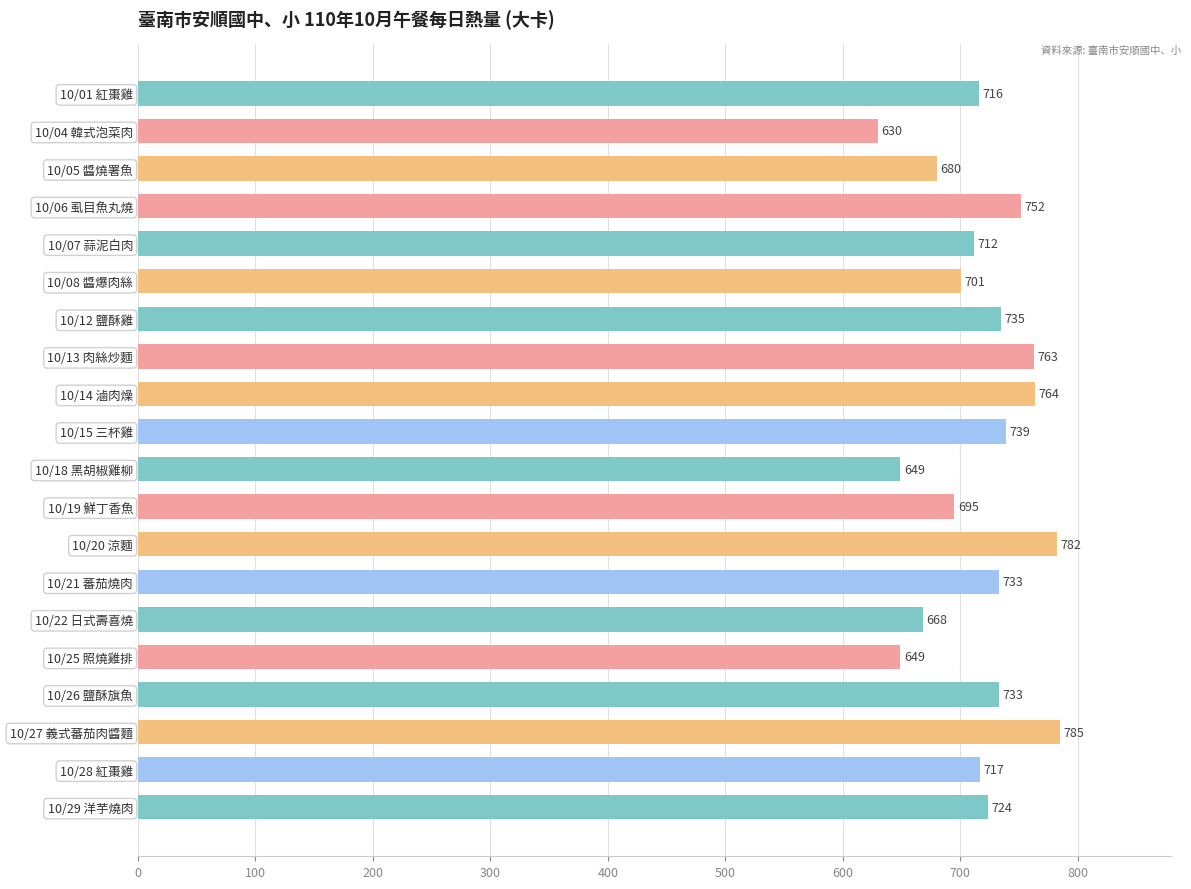

Where is the data nearest to the value 707?

10/07 蒜泥白肉